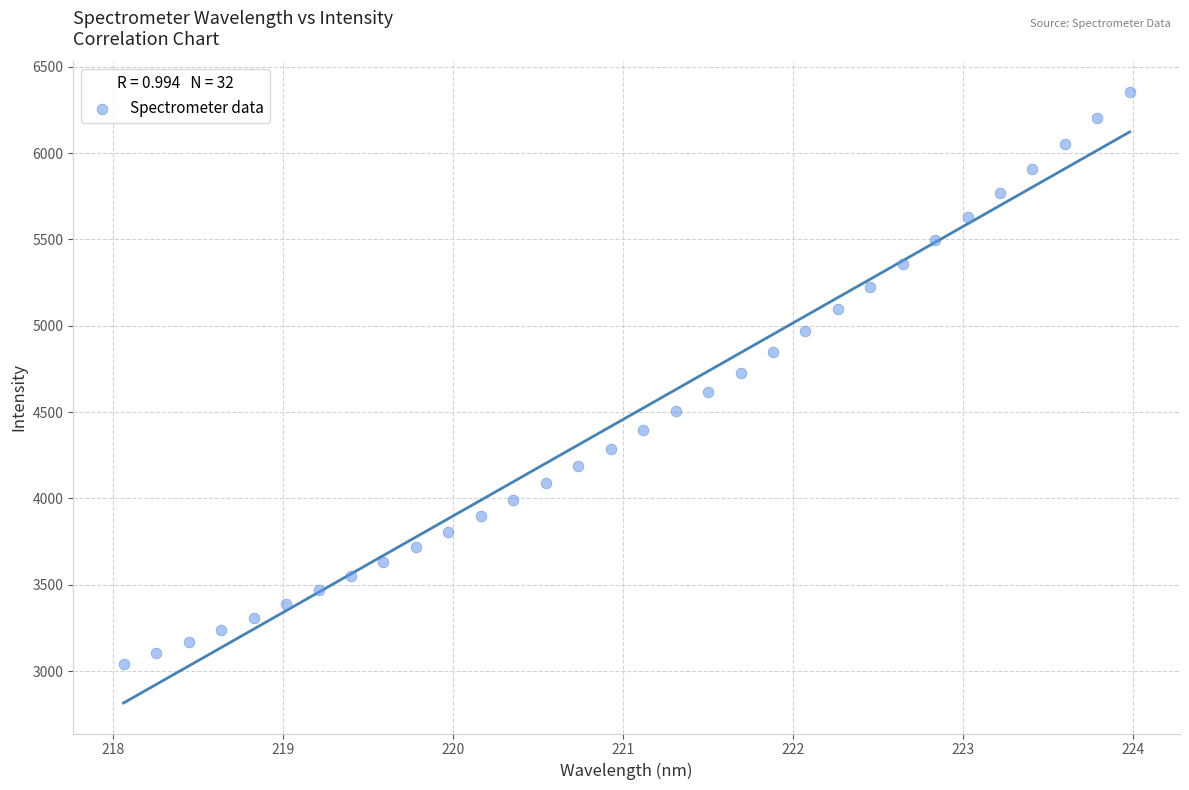

What is the range of Y values (max minus min)?

3315.9